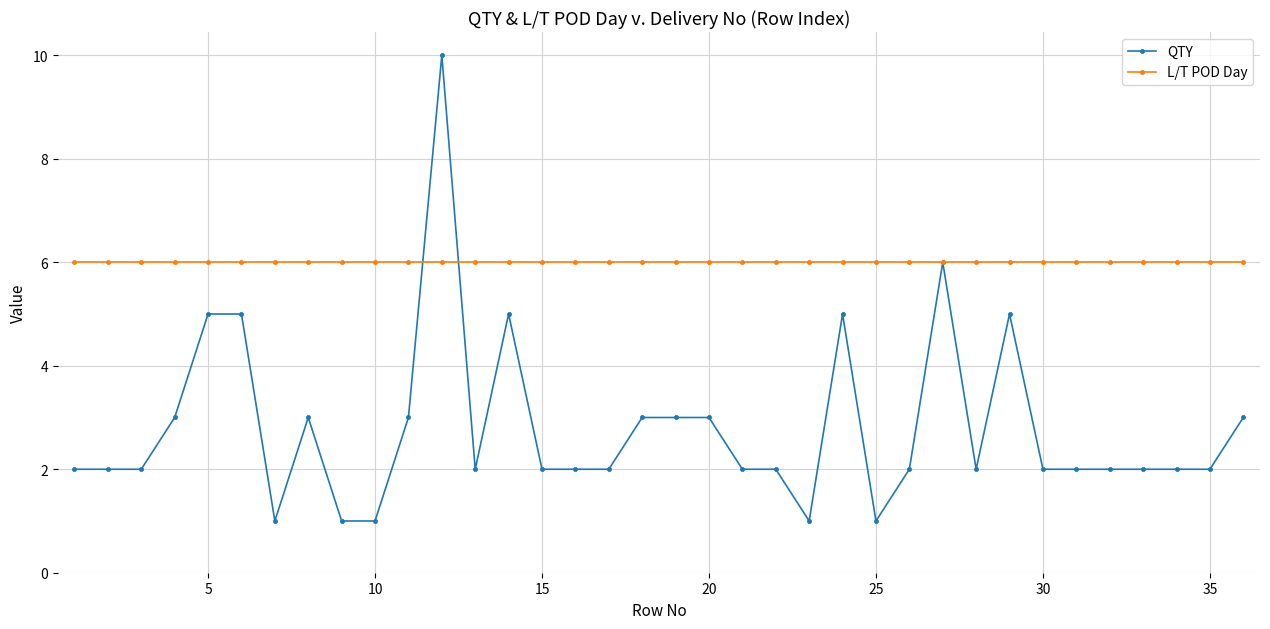

List the series in order of their peak value, highest first.

QTY, L/T POD Day